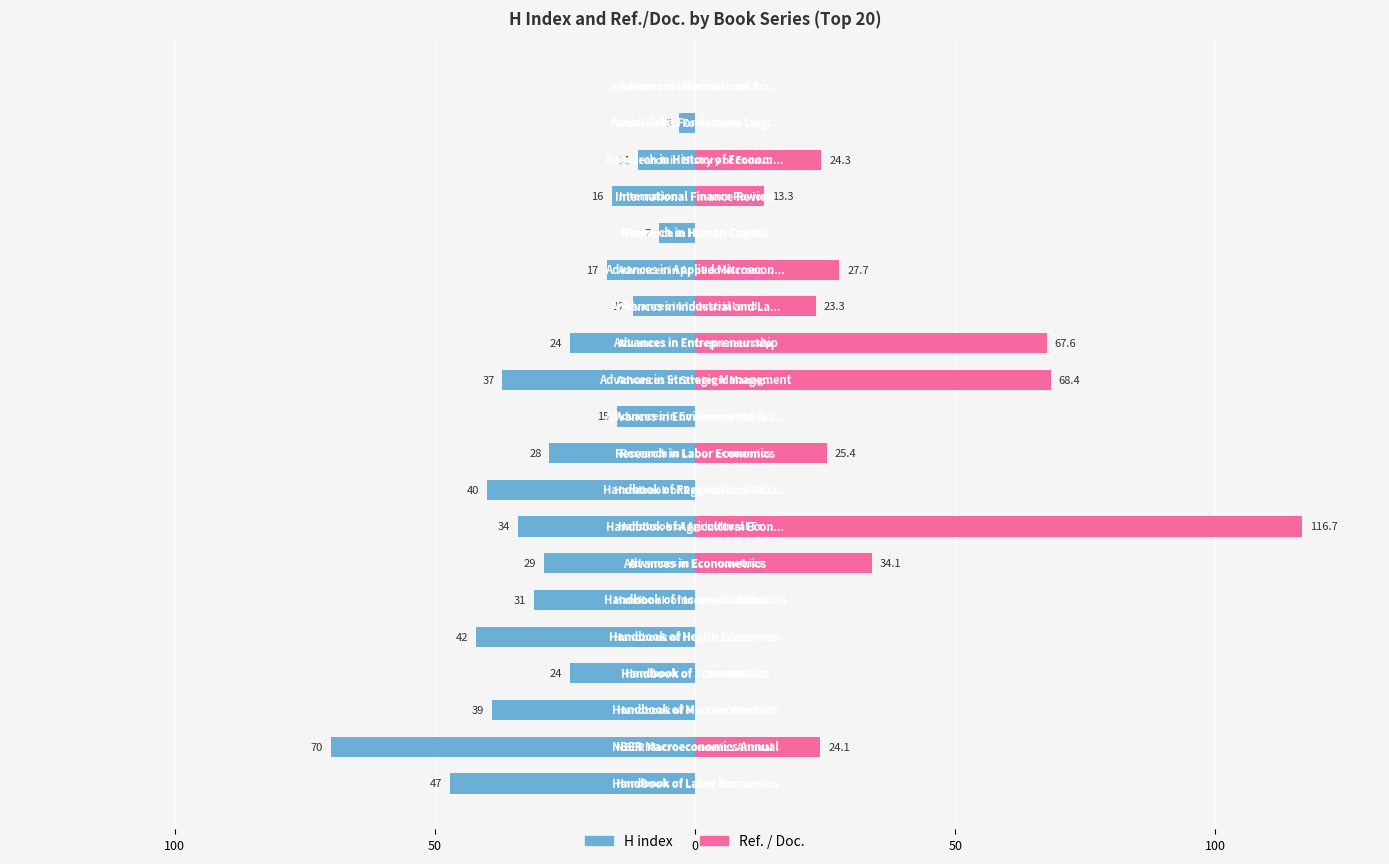

The value of H index at 0 is -24.0. True or false?

True